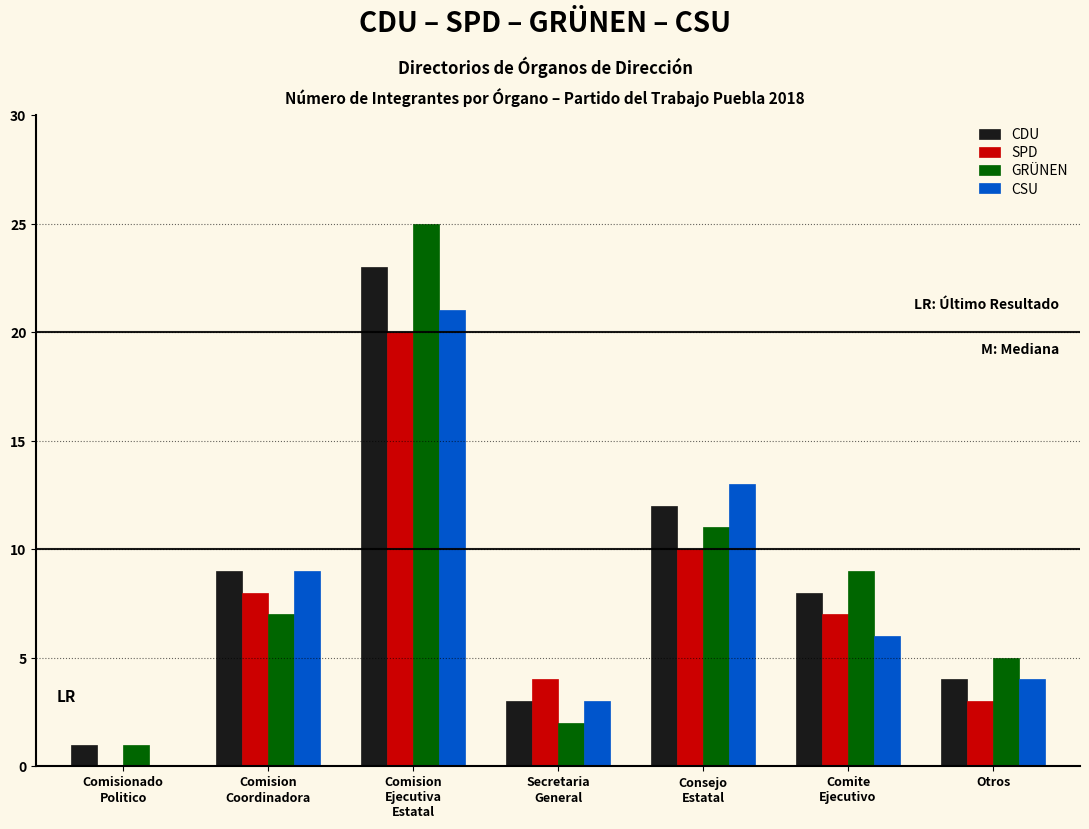

At which label does SPD reach its peak?

Comision
Ejecutiva
Estatal